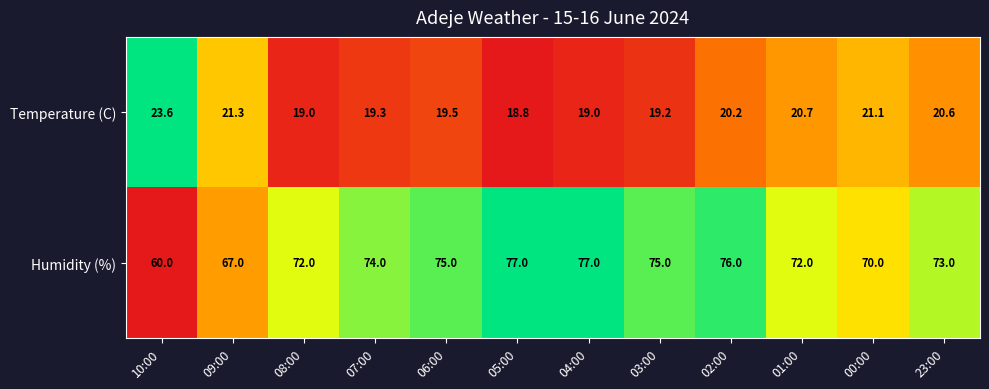

Rank the series at 04:00 from lowest to highest value.

Temperature (C), Humidity (%)